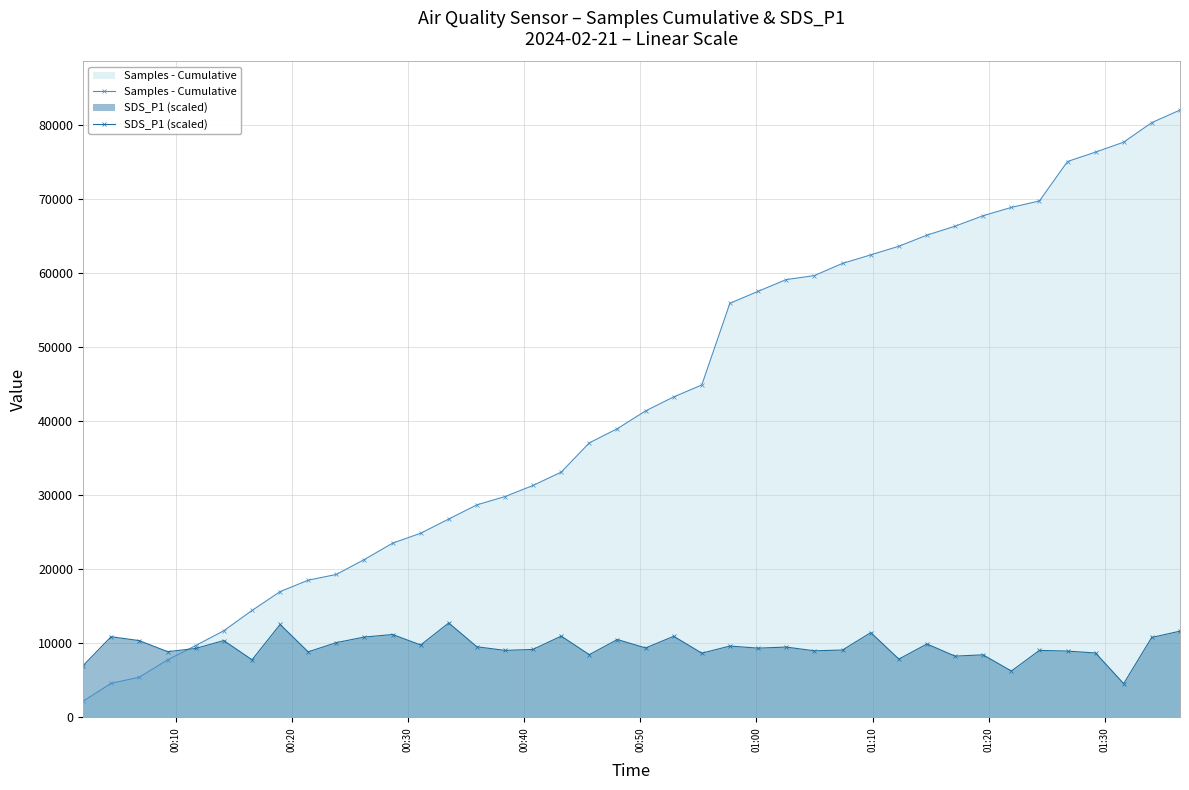

Which series has the largest range (max minus min)?

Samples - Cumulative